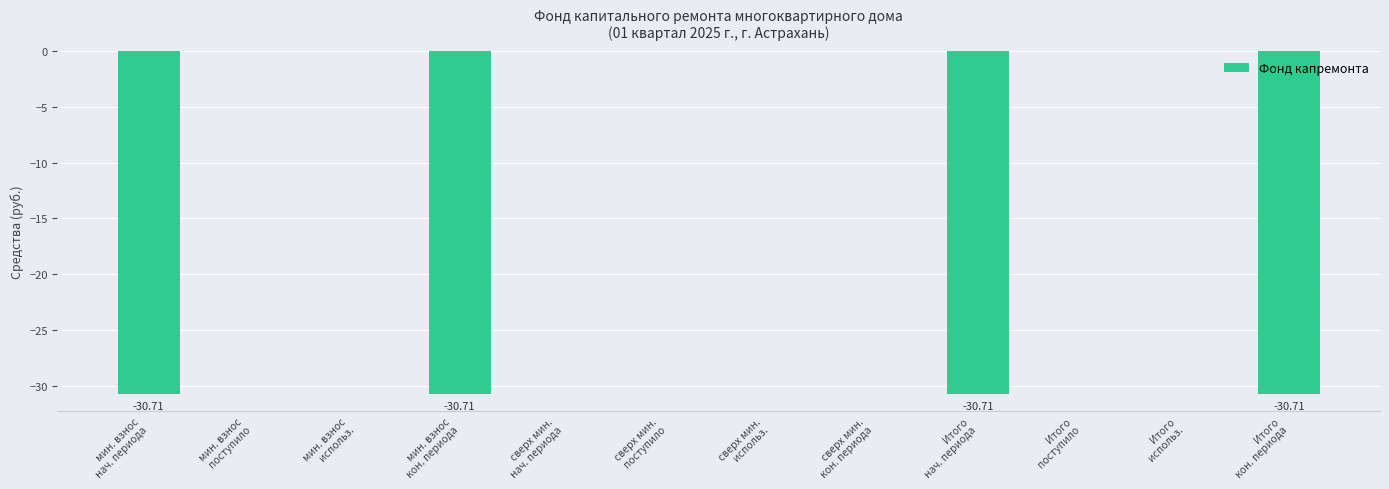

Count the number of data series in this chart.

1